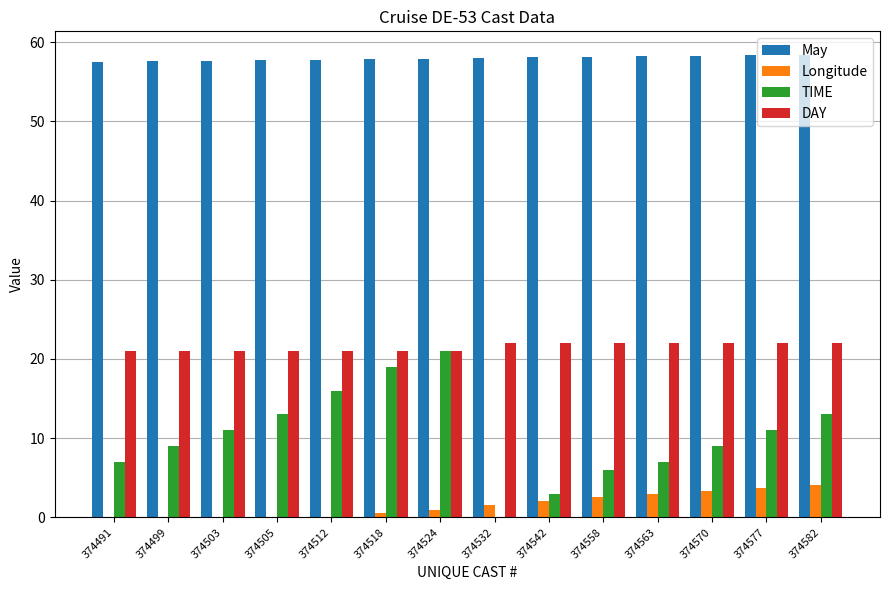

Rank the categories by TIME value from highest to lowest.

374524, 374518, 374512, 374505, 374582, 374503, 374577, 374499, 374570, 374491, 374563, 374558, 374542, 374532